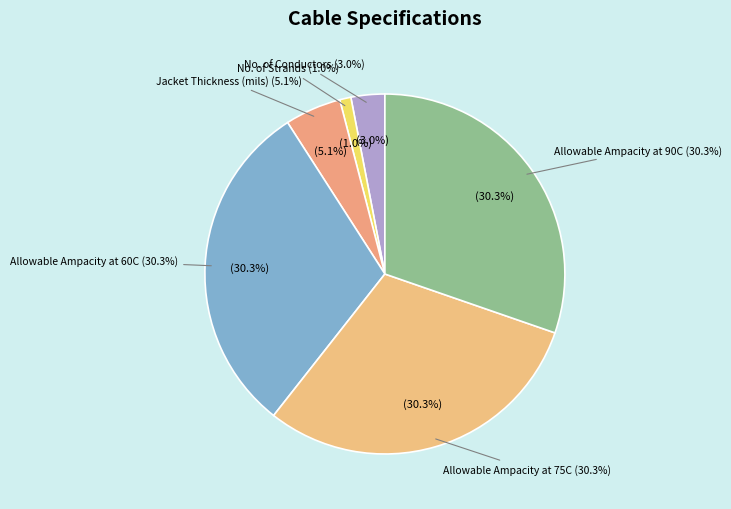

Which slice is the smallest?

No. of Strands